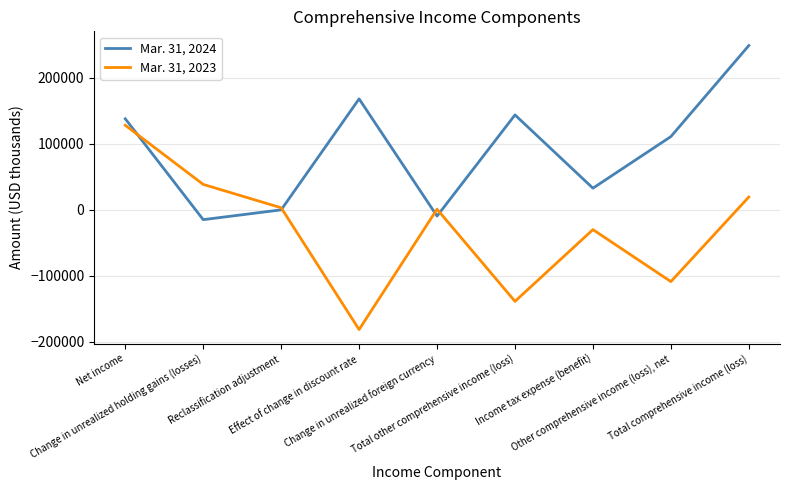

What is the total value across all series at Change in unrealized holding gains (losses)?

23706